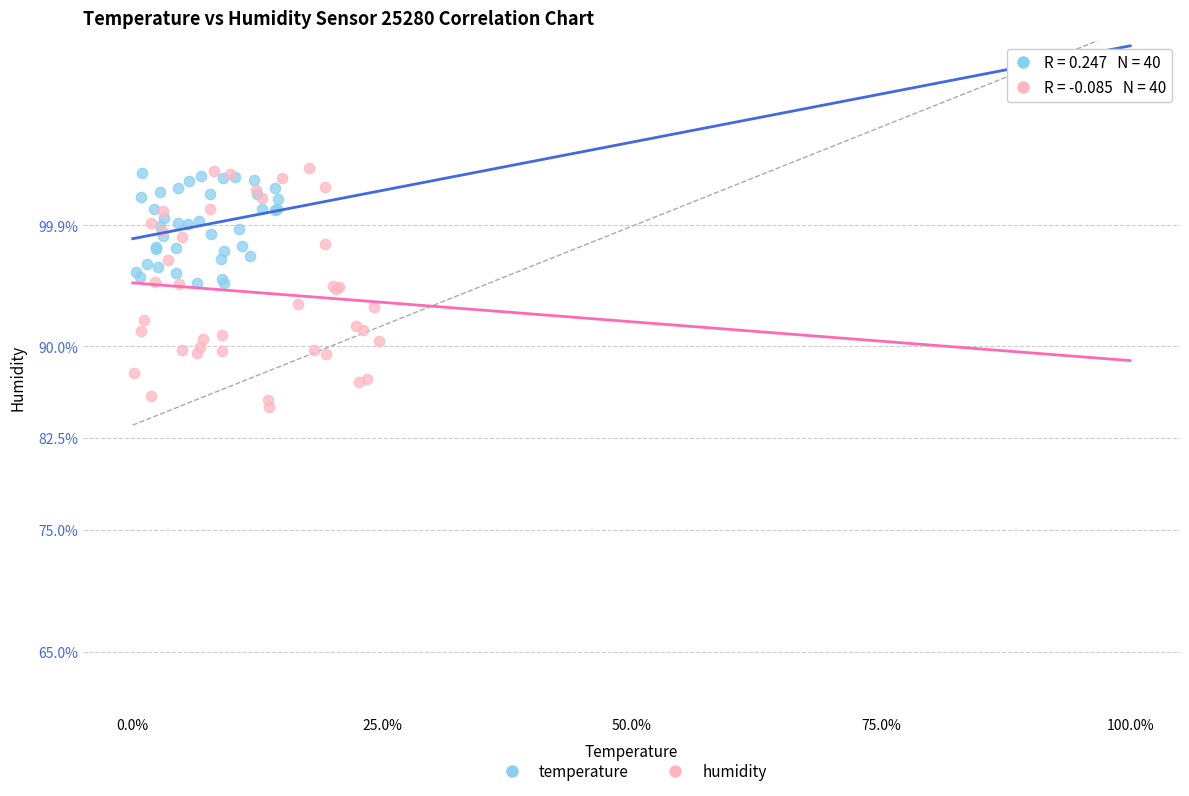

Which series has the widest spread of Y values?

humidity